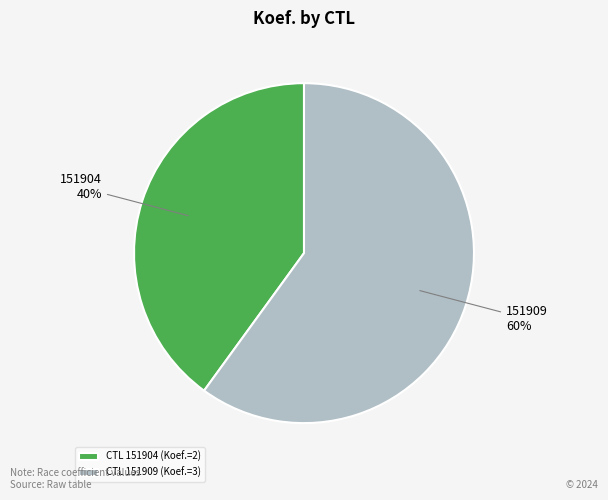

To the nearest percent, what percentage of the pie is CTL 151909 (Koef.=3)?

60%